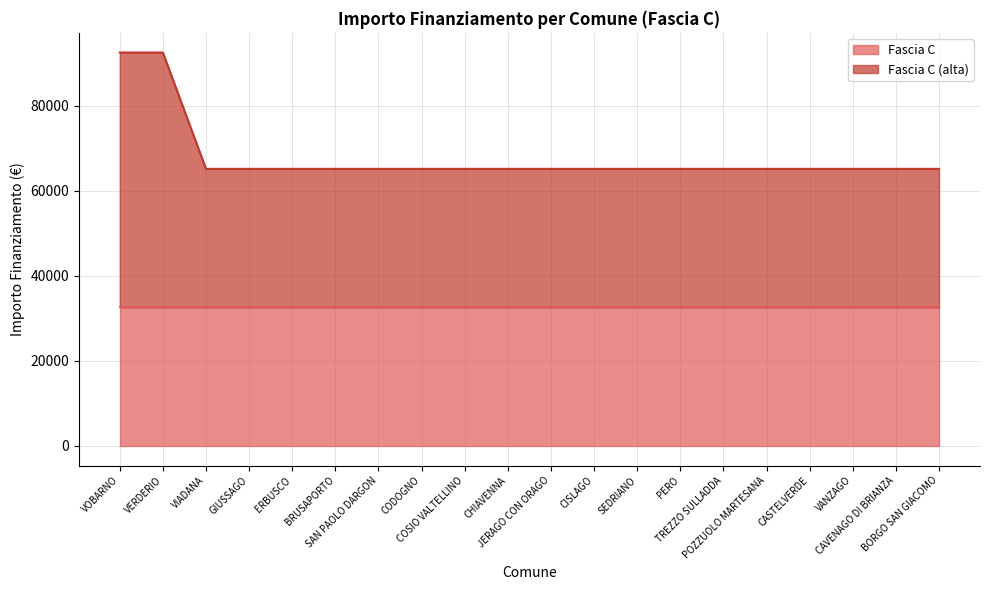

Which category has the lowest value across all series?

VIADANA